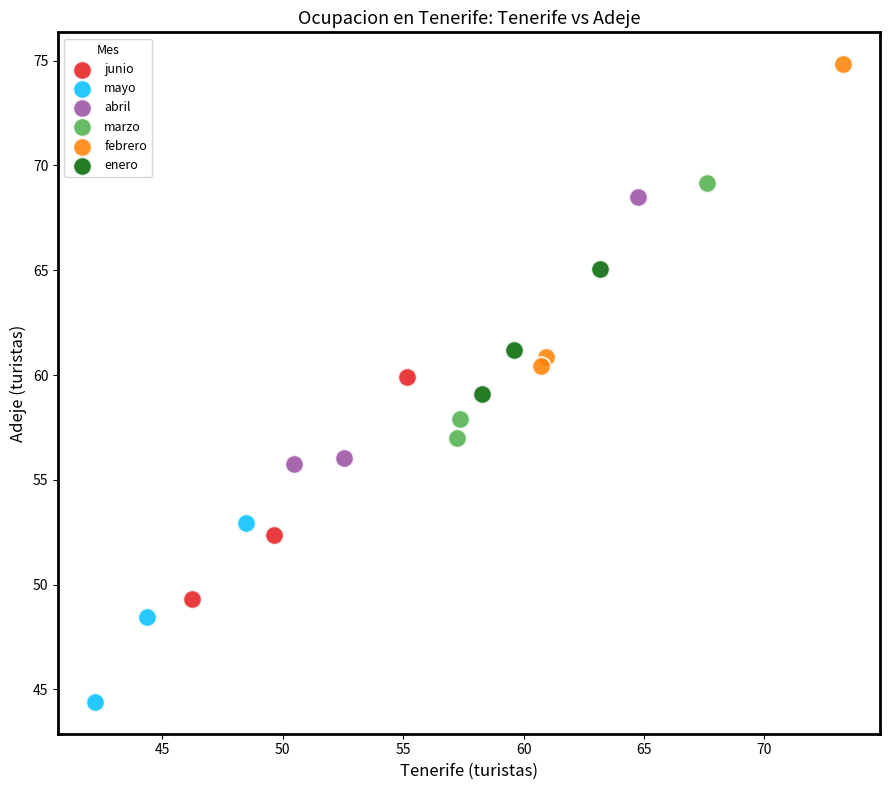

Which series contains the highest Y value?

febrero